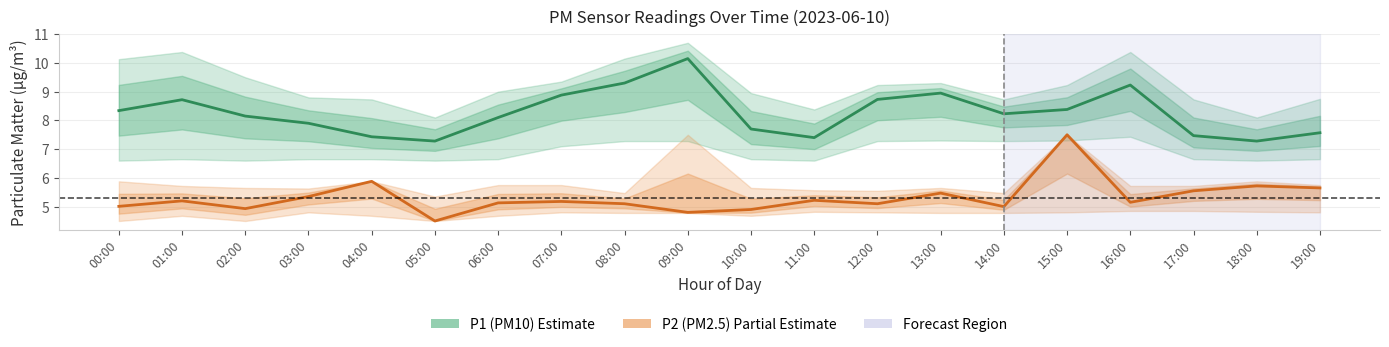

How many data points in P2 (PM2.5 Estimate based on partial) are less than 5?

4